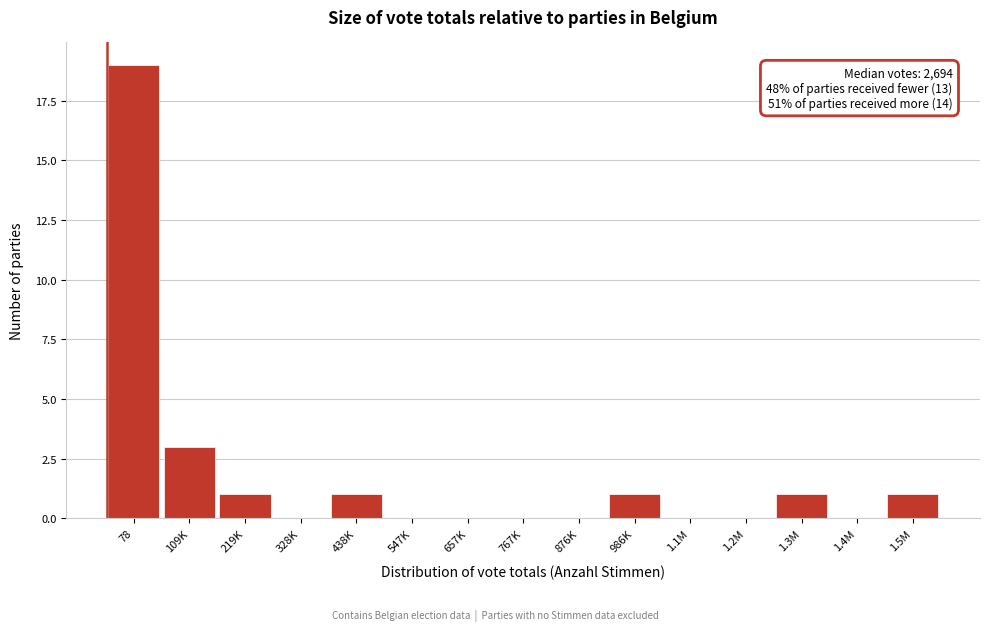

Reading left to right, what are all the values shown in this chart?

78=19	109K=3	219K=1	328K=0	438K=1	547K=0	657K=0	767K=0	876K=0	986K=1	1.1M=0	1.2M=0	1.3M=1	1.4M=0	1.5M=1